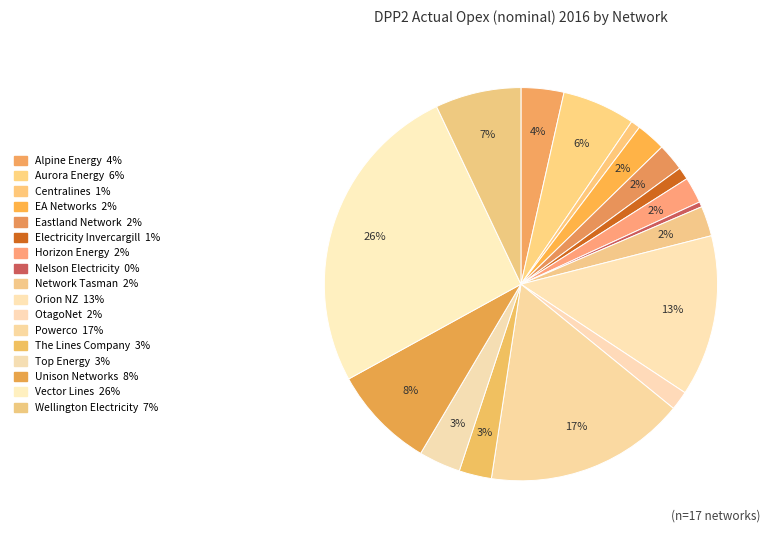

Do OtagoNet and Electricity Invercargill together represent more than half of the pie?

No